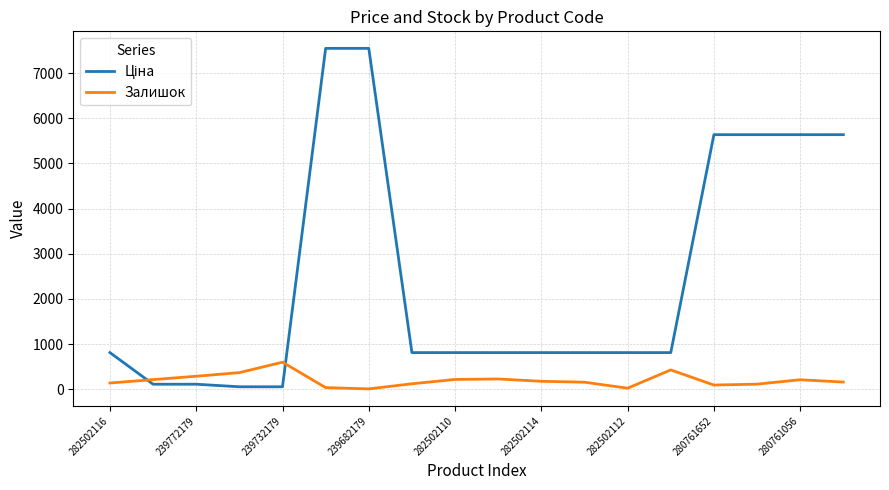

What is the highest value of the Залишок series?

601.0